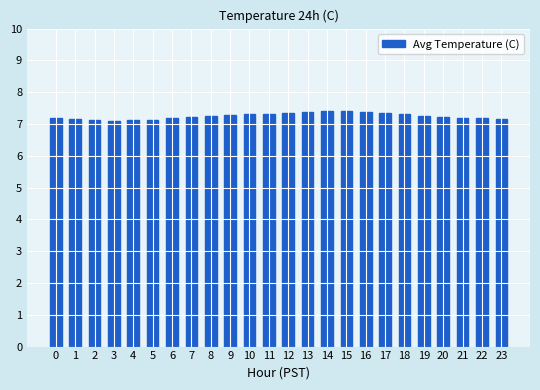

How many data points does each series have?

24